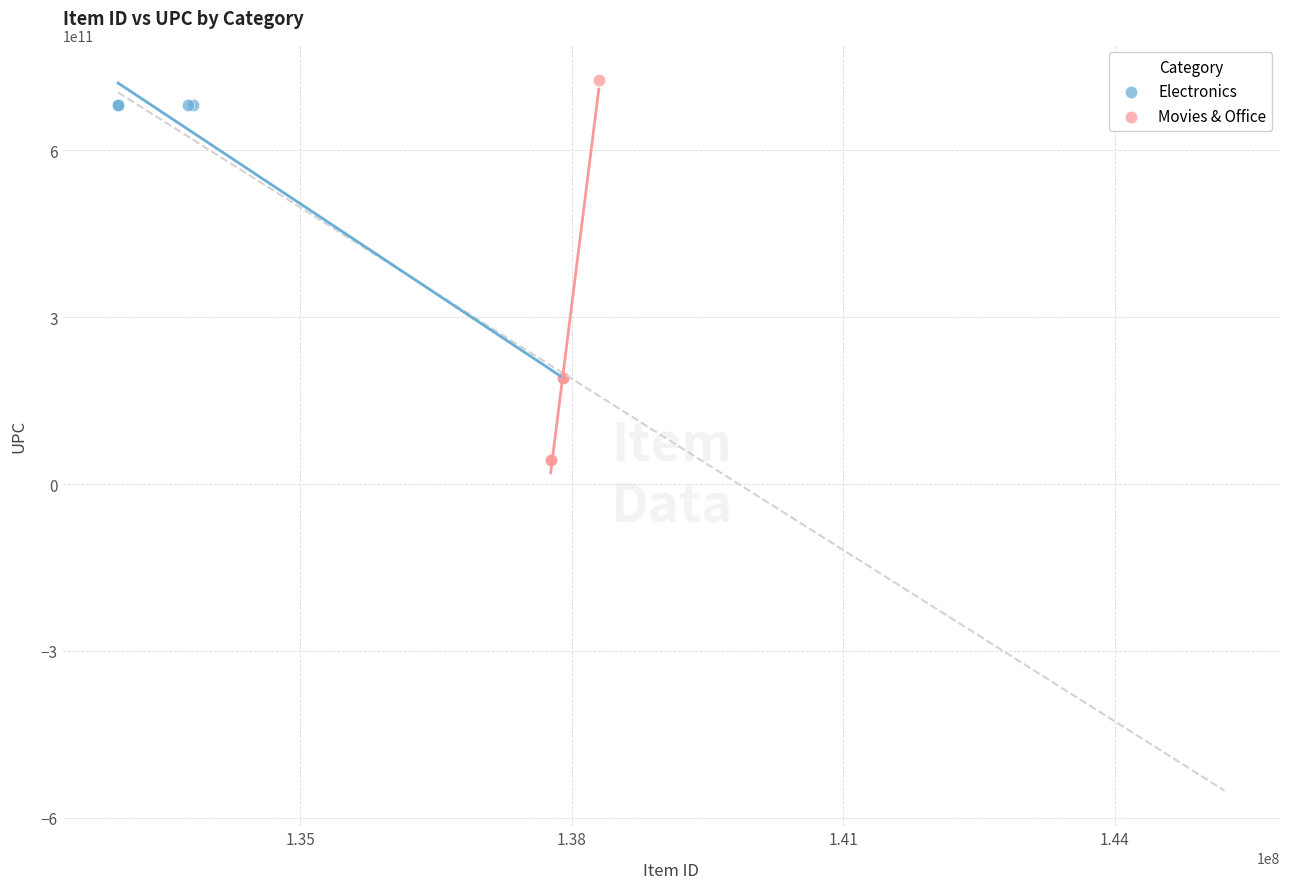

Which series reaches the minimum Y coordinate?

Movies & Office